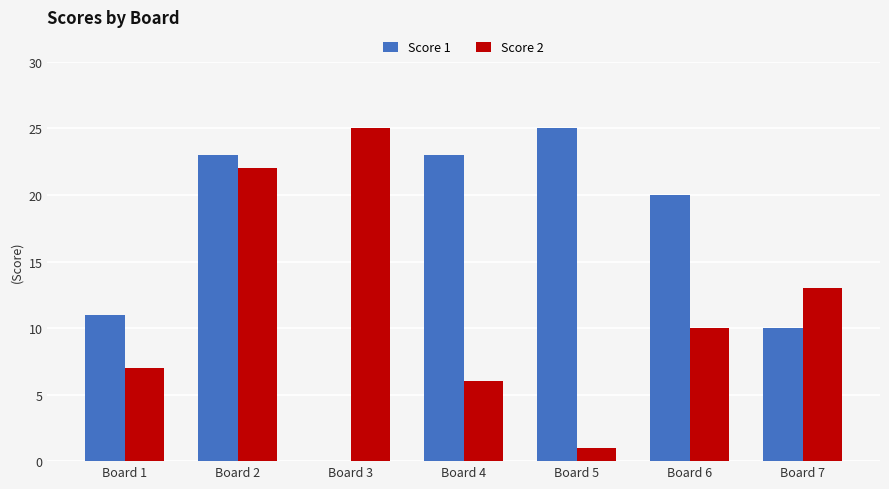

Is the value of Score 2 at Board 7 greater than the value of Score 1 at Board 3?

Yes